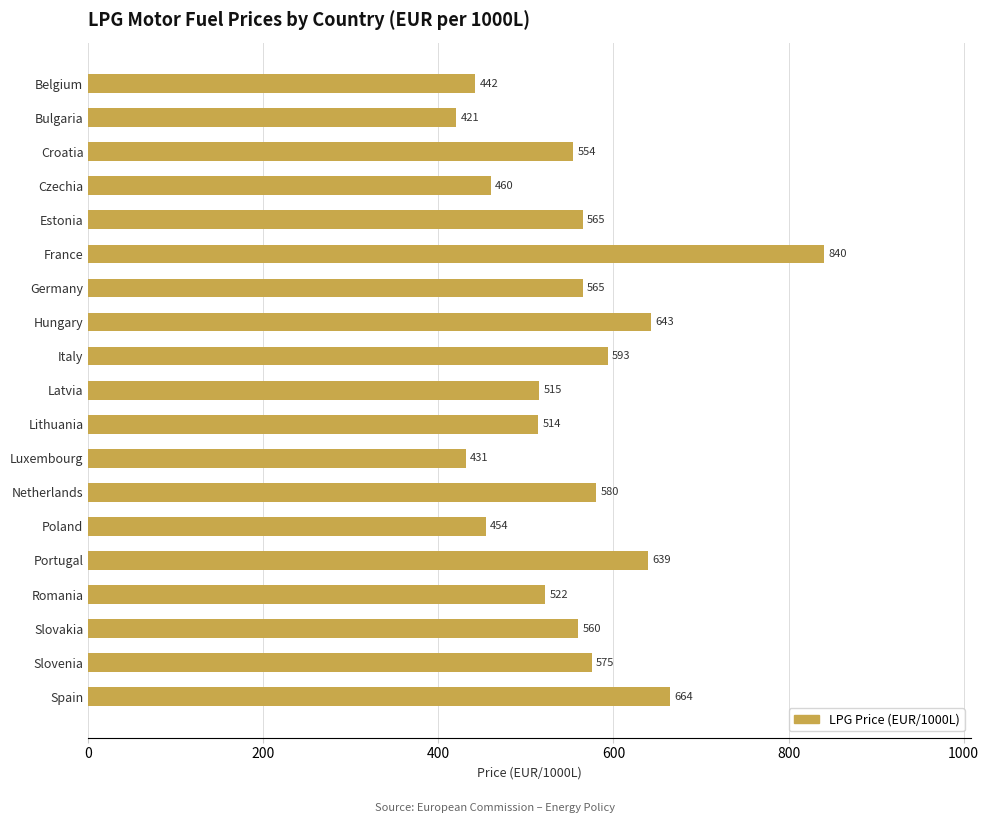

Which category has the lowest value across all series?

Bulgaria